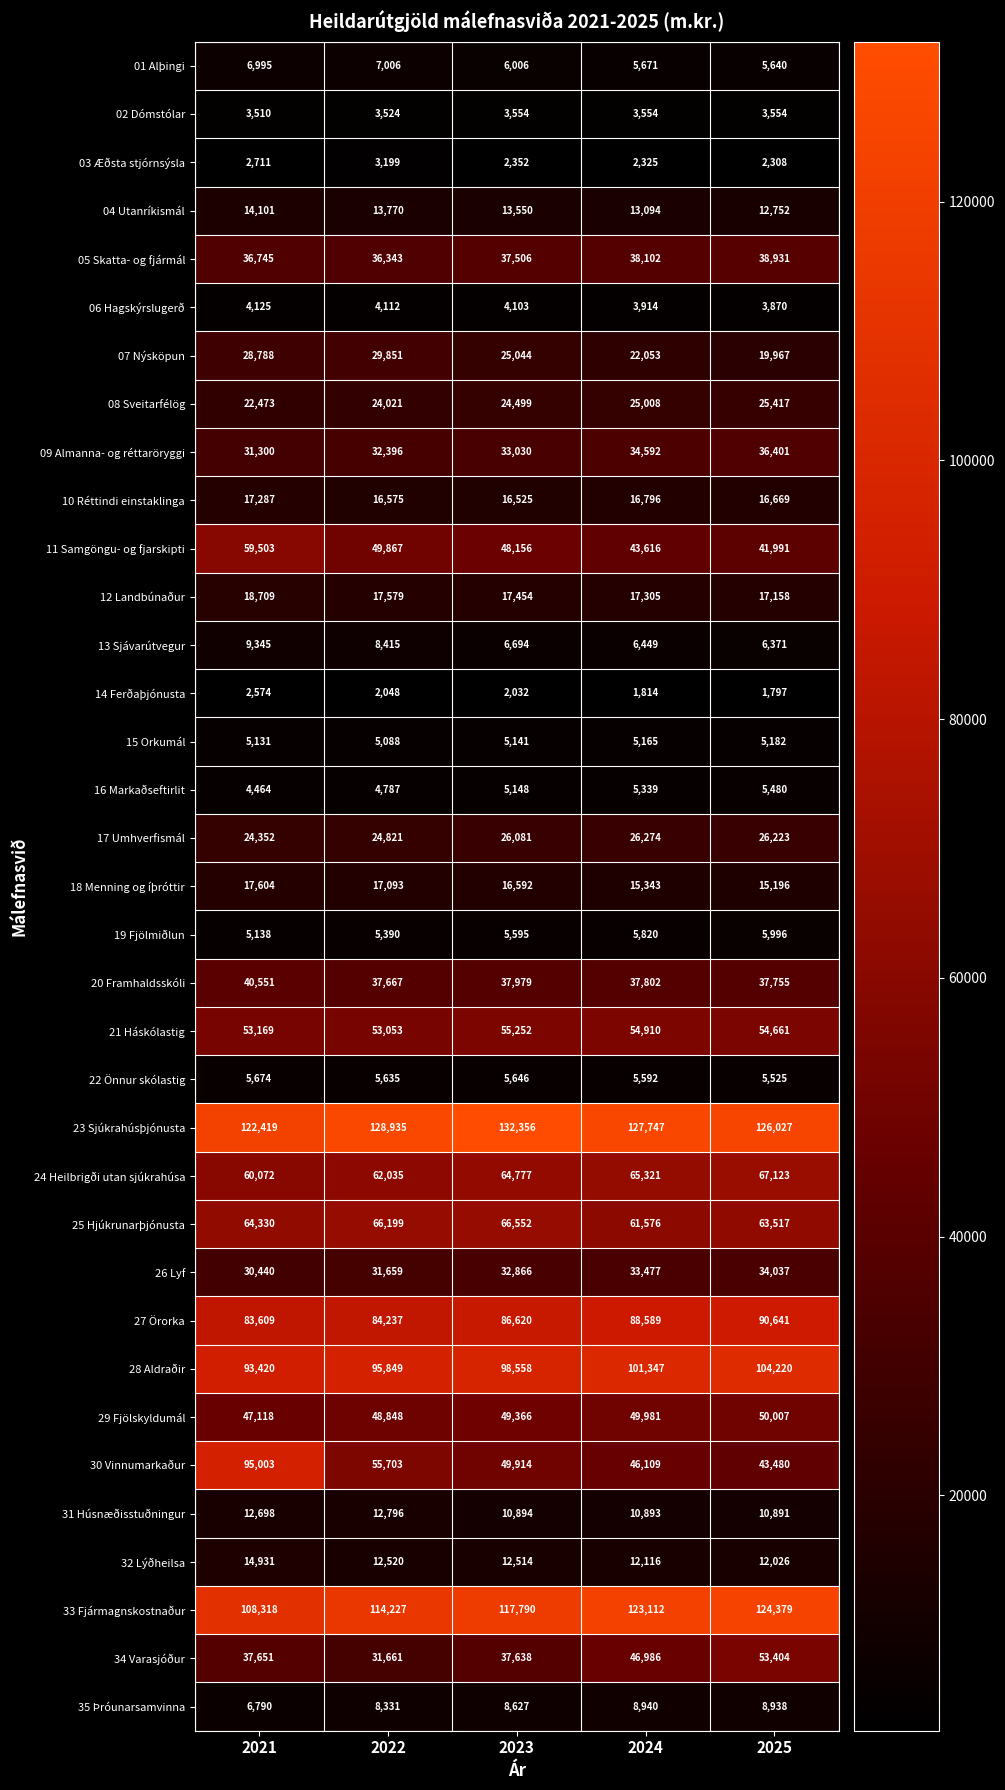

Count the number of categories in the chart.

5